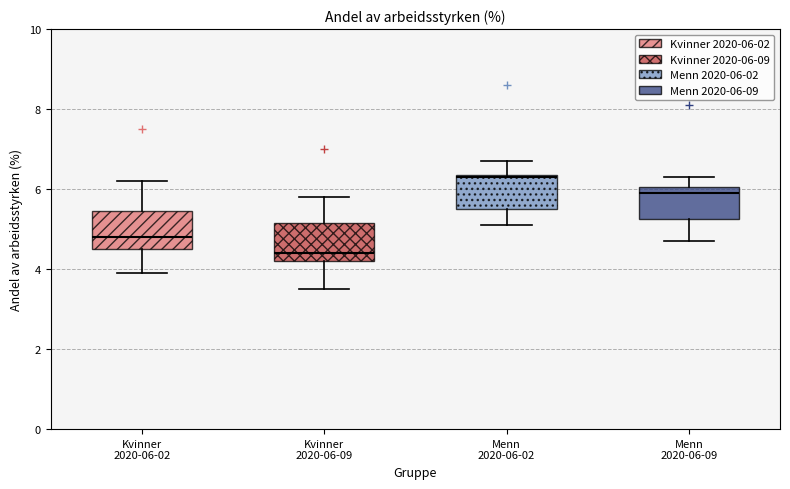

Reading left to right, read every box against the y-axis: the position of its median line, the range the box covers, and the ends of its whiskers. The values are not printed on the chart, so give them approximately, as read against the axis.

Kvinner 2020-06-02: median 4.8, box 4.6 to 5.4, whiskers 4.0 to 6.2
Kvinner 2020-06-09: median 4.4, box 4.2 to 5.2, whiskers 3.6 to 5.8
Menn 2020-06-02: median 6.4, box 5.6 to 6.4, whiskers 5.2 to 6.8
Menn 2020-06-09: median 6.0 (just below the box's upper edge), box 5.2 to 6.0, whiskers 4.8 to 6.4